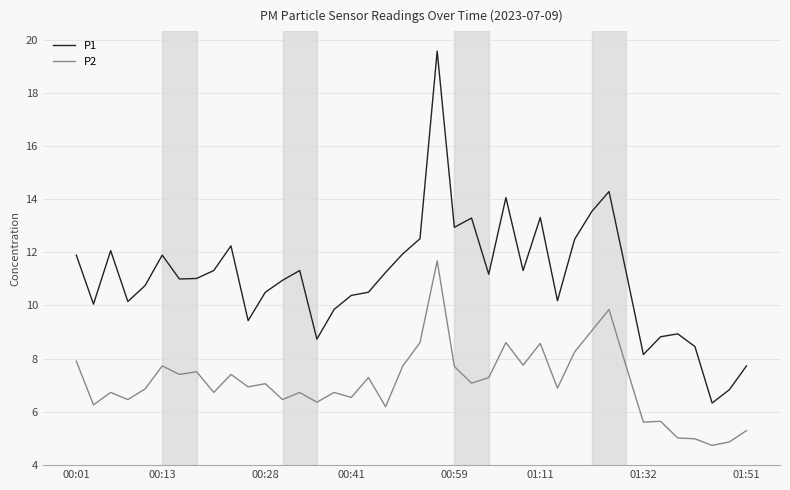

Which series has the widest spread of values?

P1